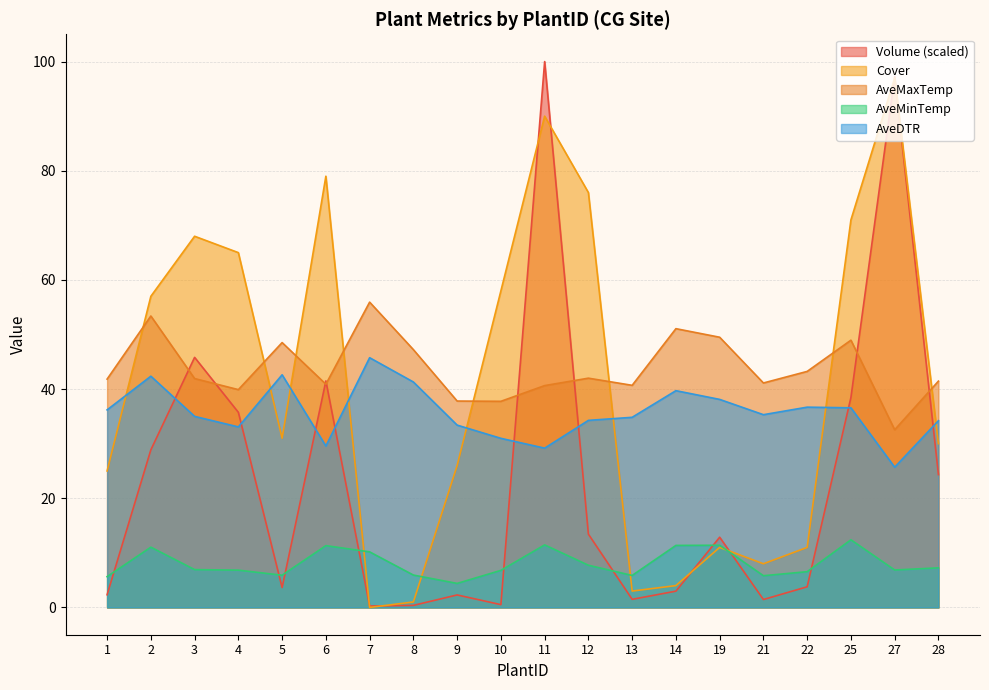

What is the average value of the AveMinTemp series?

8.1